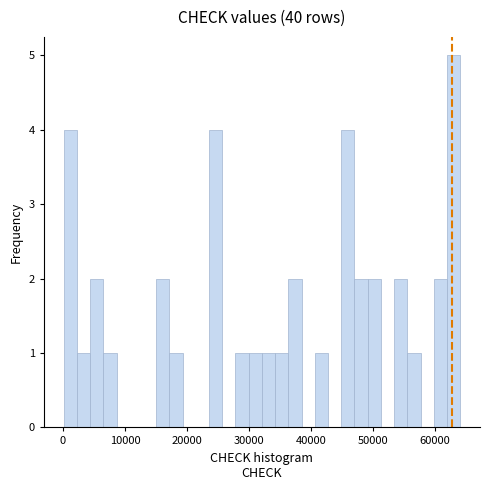

Around what value on the x-axis is the tallest bar? Give the approximate position of its centre, as read against the axis.

63000